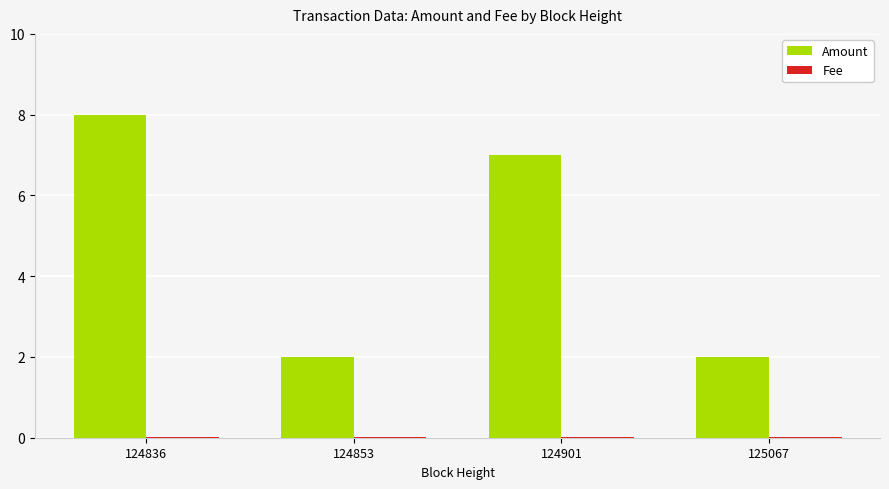

Which series changed the most between 124901 and 125067?

Amount